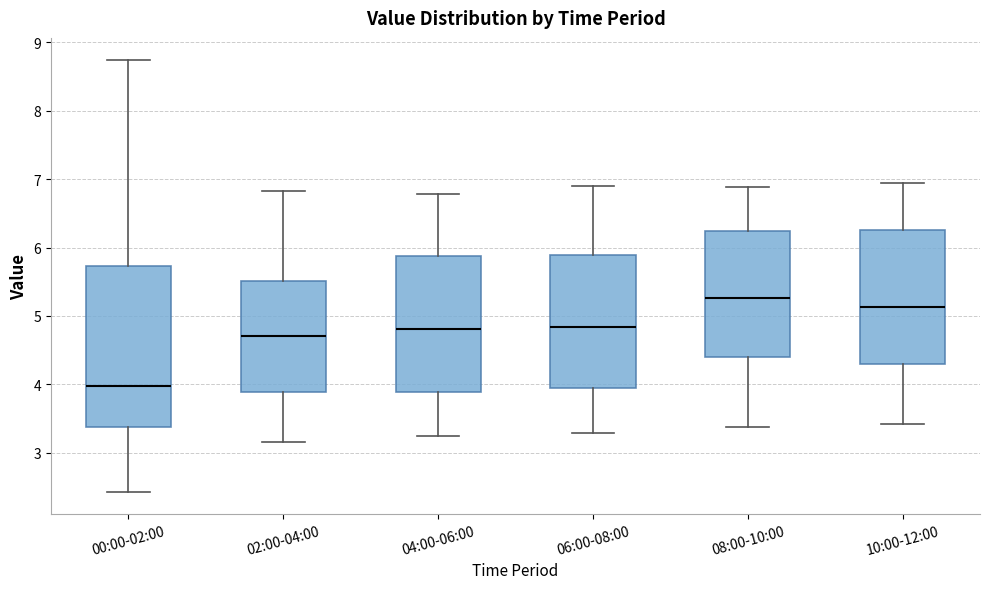

Reading left to right, read every box against the y-axis: the position of its median line, the range the box covers, and the ends of its whiskers. The values are not printed on the chart, so give them approximately, as read against the axis.

00:00-02:00: median 4.0, box 3.4 to 5.7, whiskers 2.4 to 8.8
02:00-04:00: median 4.7, box 3.9 to 5.5, whiskers 3.2 to 6.8
04:00-06:00: median 4.8, box 3.9 to 5.9, whiskers 3.3 to 6.8
06:00-08:00: median 4.8, box 3.9 to 5.9, whiskers 3.3 to 6.9
08:00-10:00: median 5.3, box 4.4 to 6.2, whiskers 3.4 to 6.9
10:00-12:00: median 5.1, box 4.3 to 6.3, whiskers 3.4 to 7.0